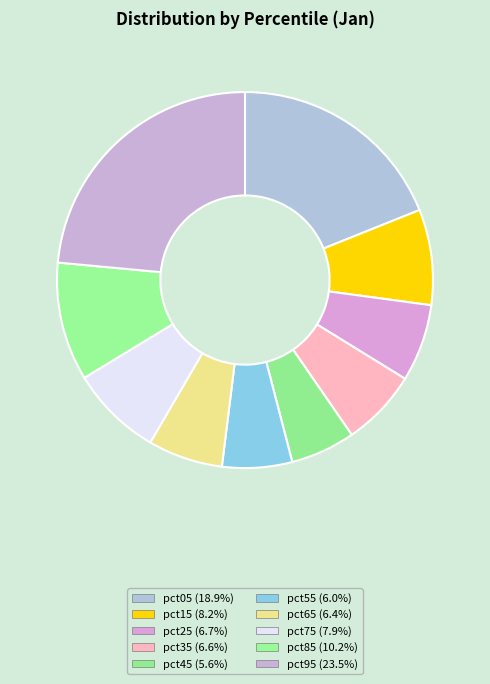

What percentage is the pct95 slice, to the nearest percent?

24%